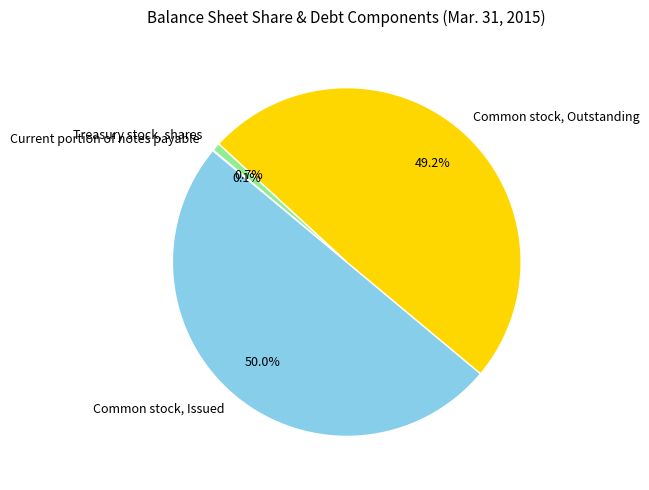

Does Treasury stock, shares represent more than half of the total?

No